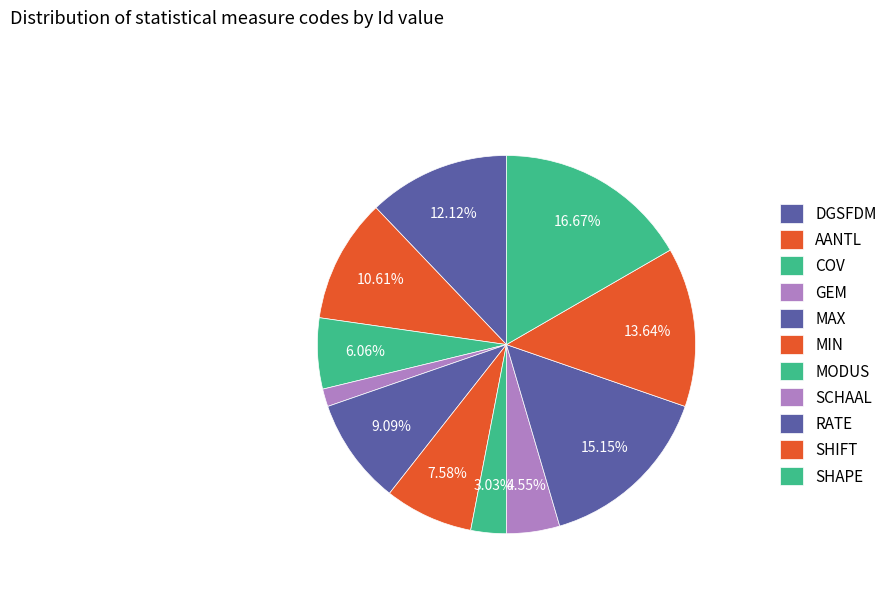

To the nearest percent, what percentage of the pie is COV?

6%